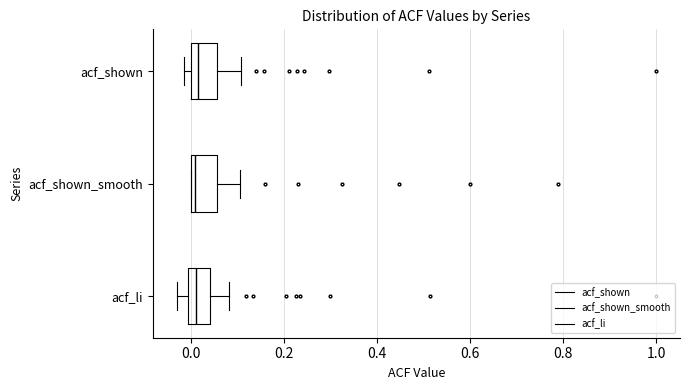

Where does the median line of the box for acf_shown sit on the x-axis? The values are not printed on the chart, so give them approximately, as read against the axis.

0.02